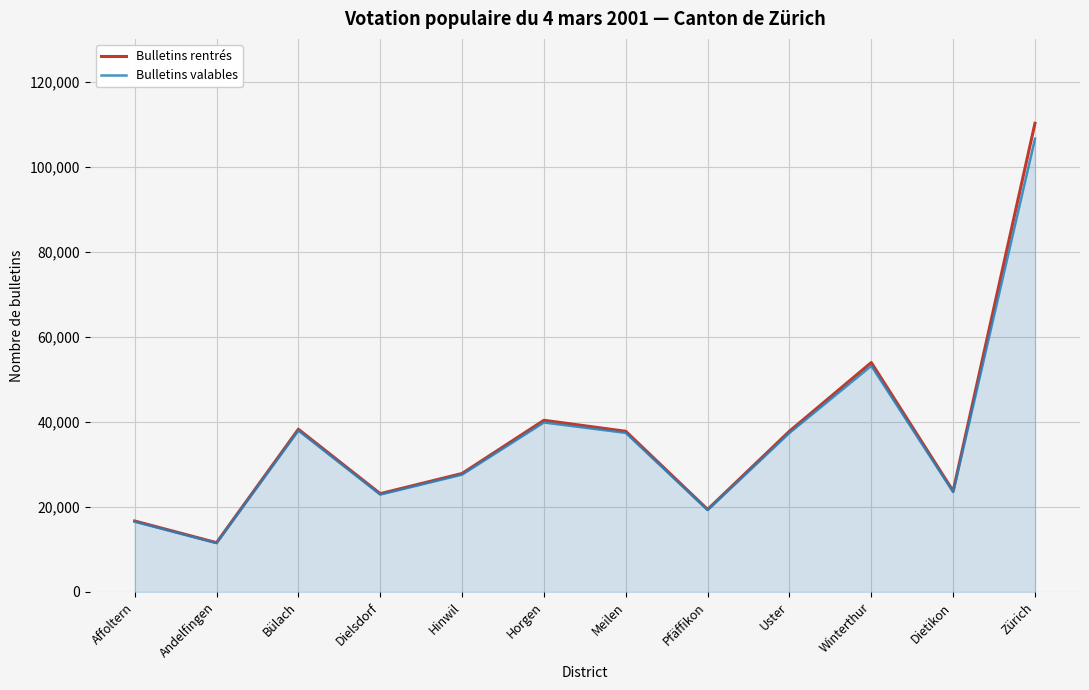

What is the spread (max minus min) of values at Hinwil?

258